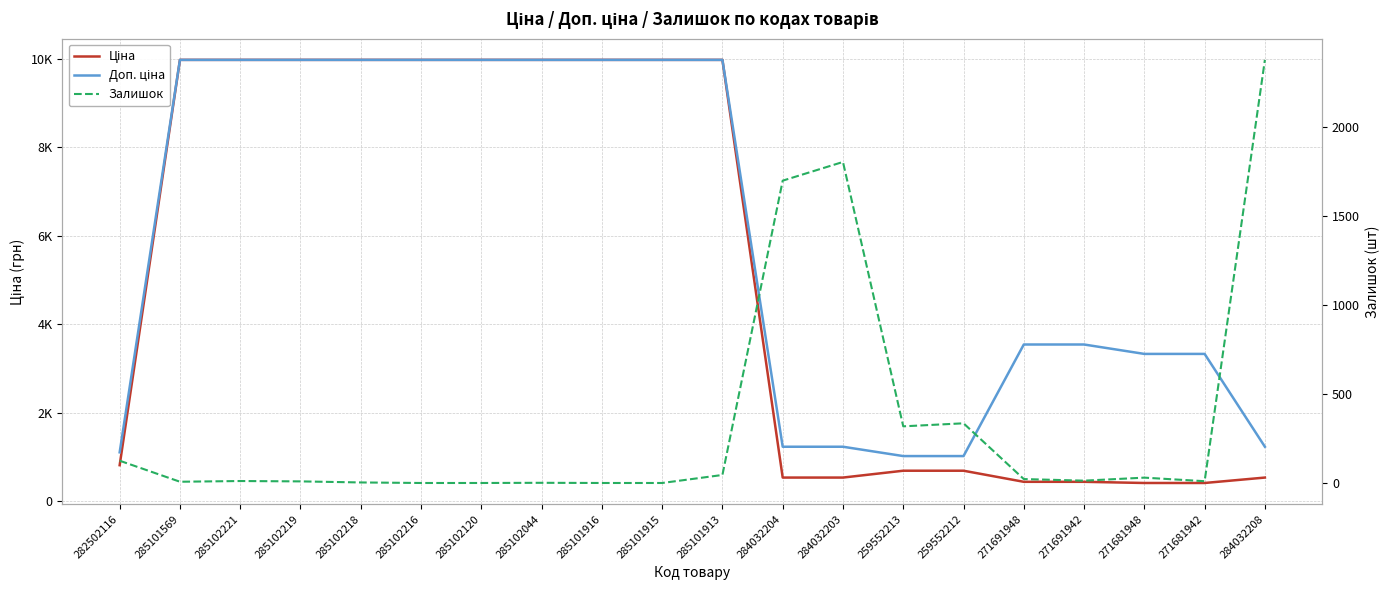

What is the sum of all Доп. ціна values?

120369.4